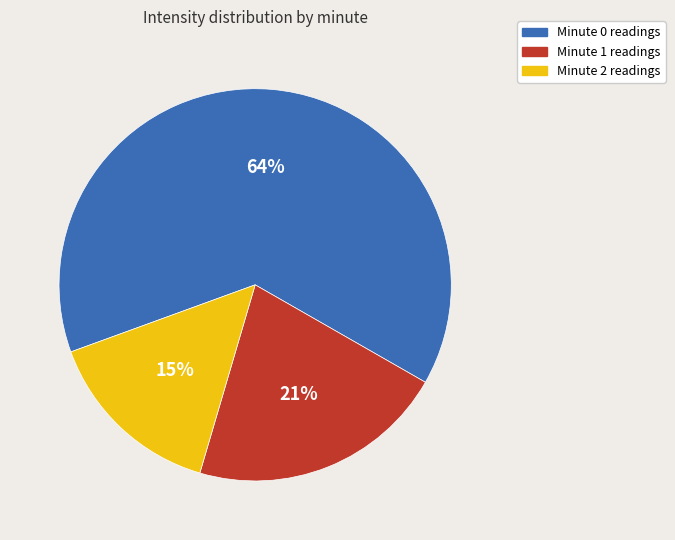

To the nearest percent, what is the difference between the Minute 2 and Minute 1 slice percentages?

6%